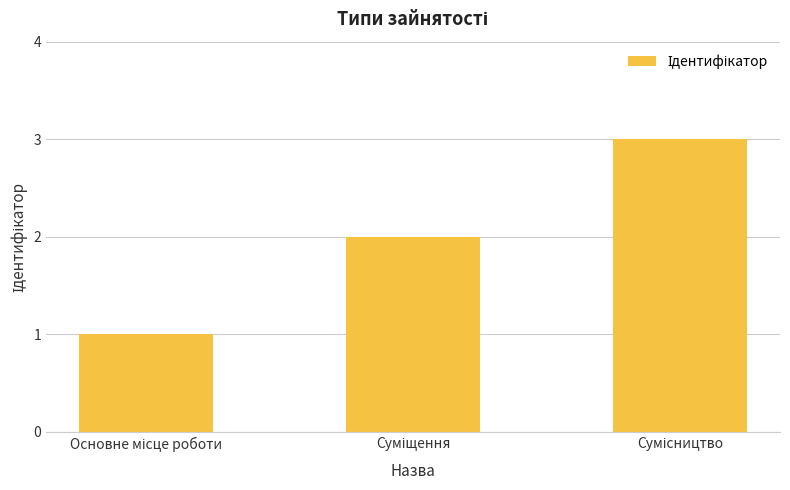

Does the chart contain stacked bars?

No